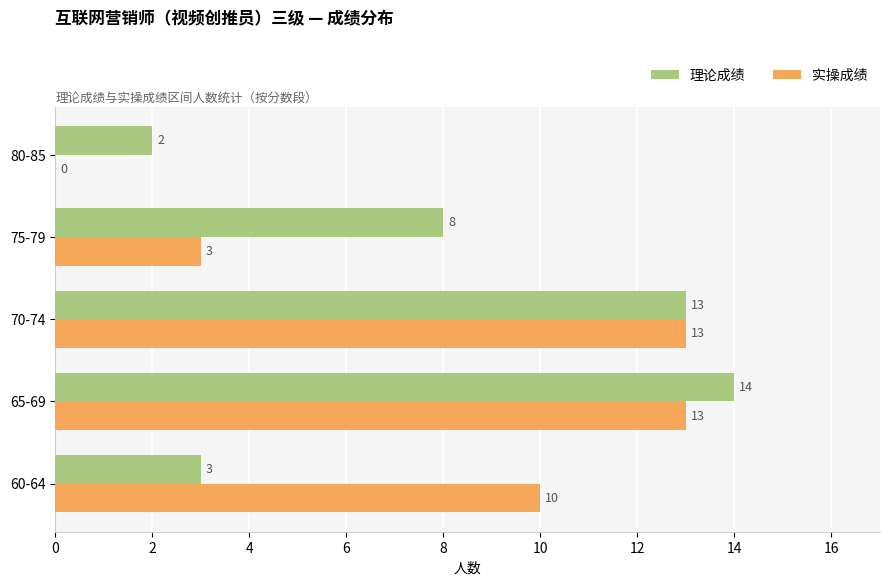

What is the greatest value displayed?

14